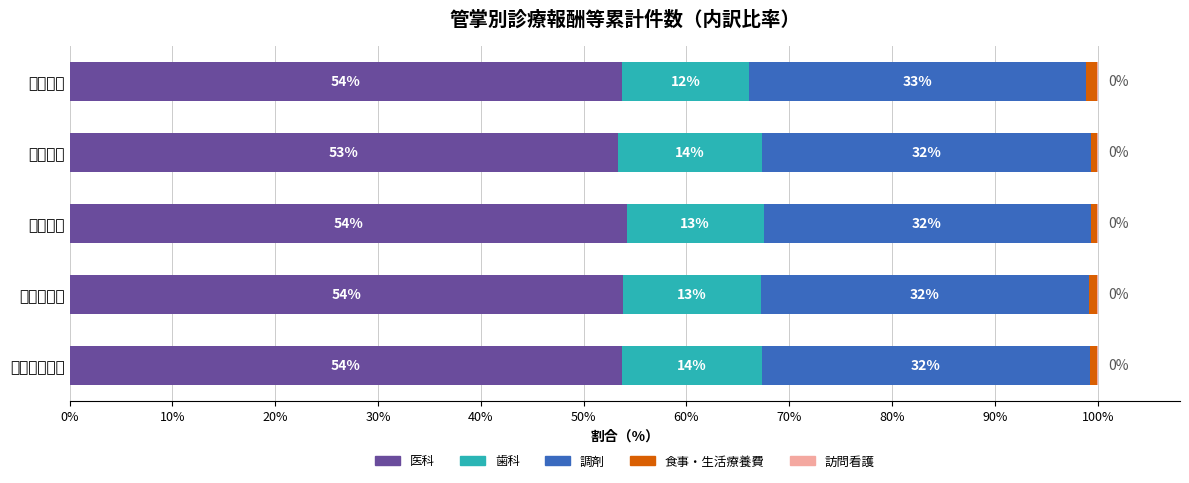

What is the value of the 調剤 bar at the 1st from the left?

32.0